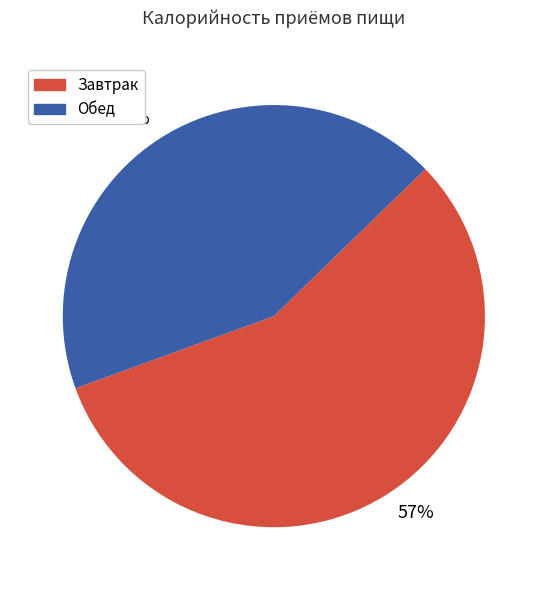

Combined, do 57% and 43% account for over 50%?

Yes